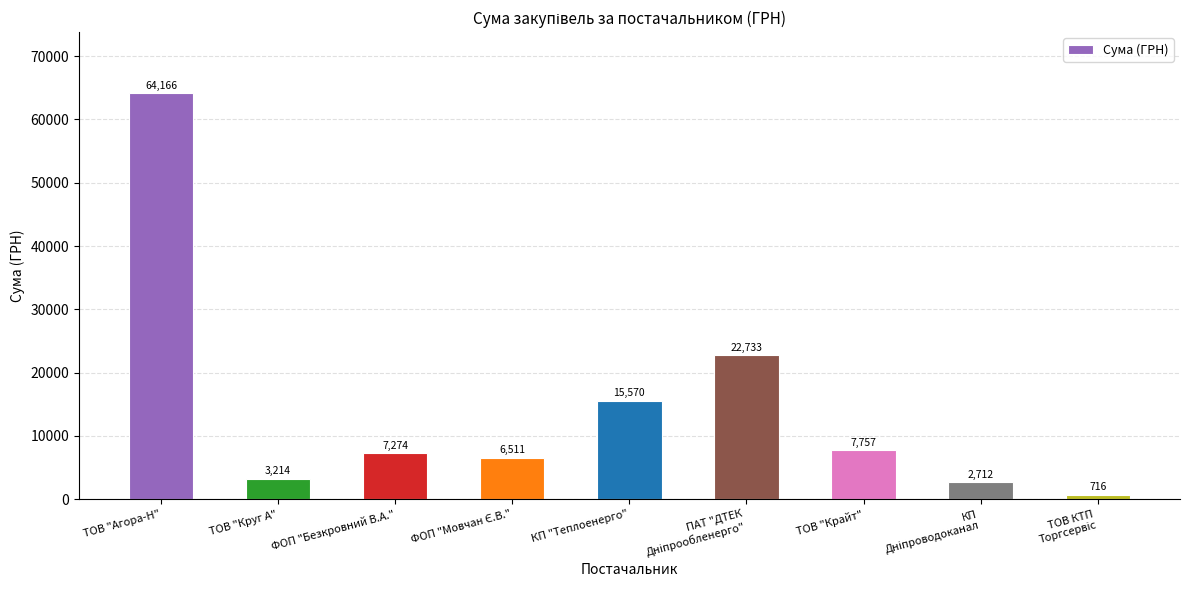

At which label does the data first exceed 7274?

ТОВ "Агора-Н"